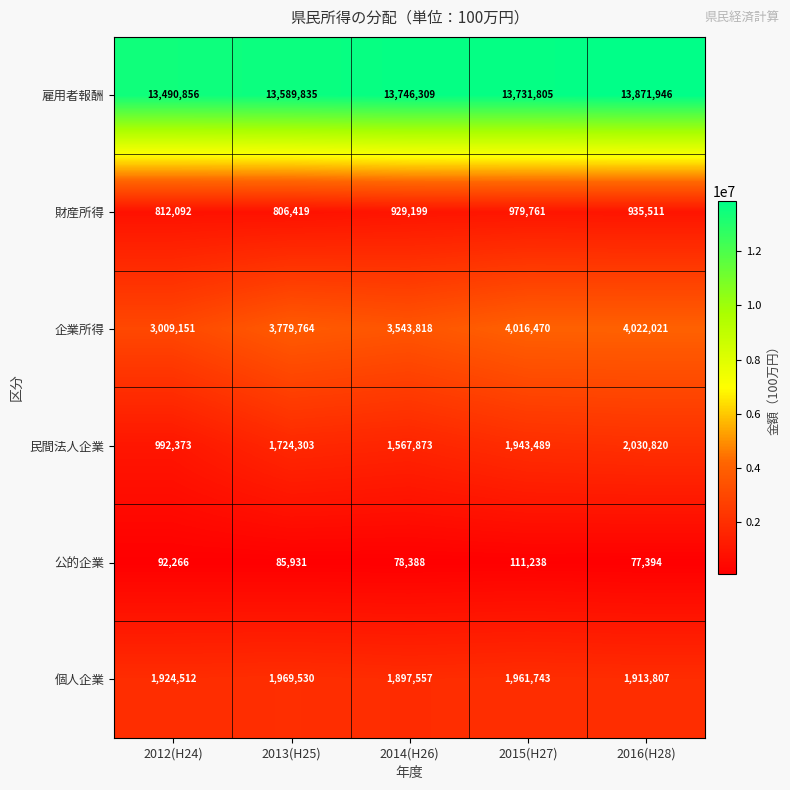

At how many categories does at least one series exceed 1696131?

5